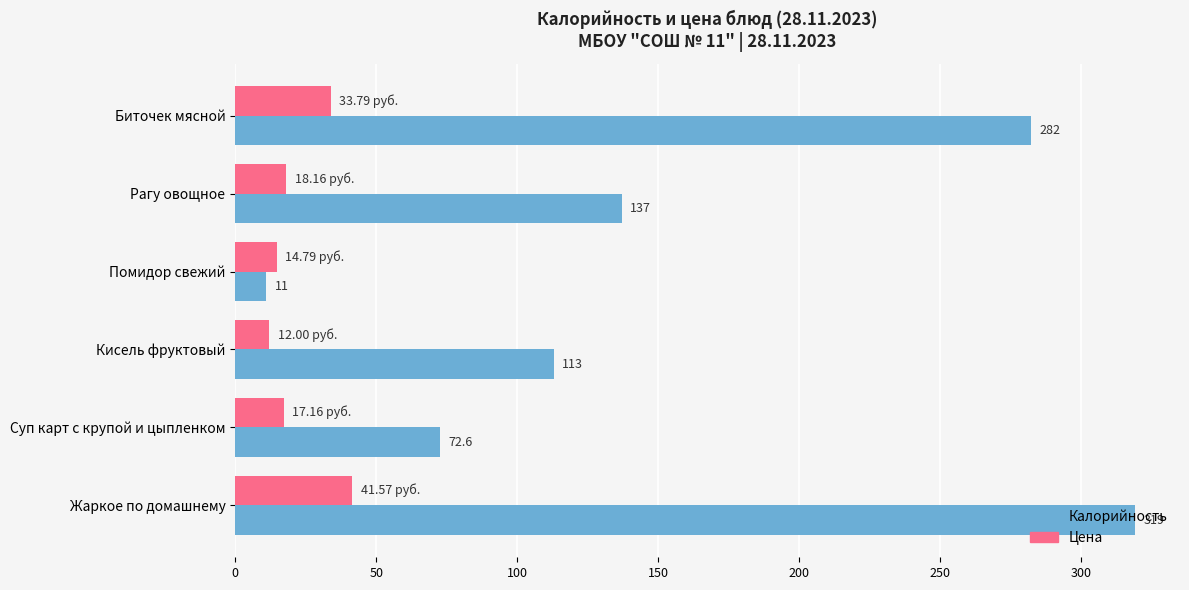

What is the difference between the maximum and minimum values in the Калорийность series?

308.0